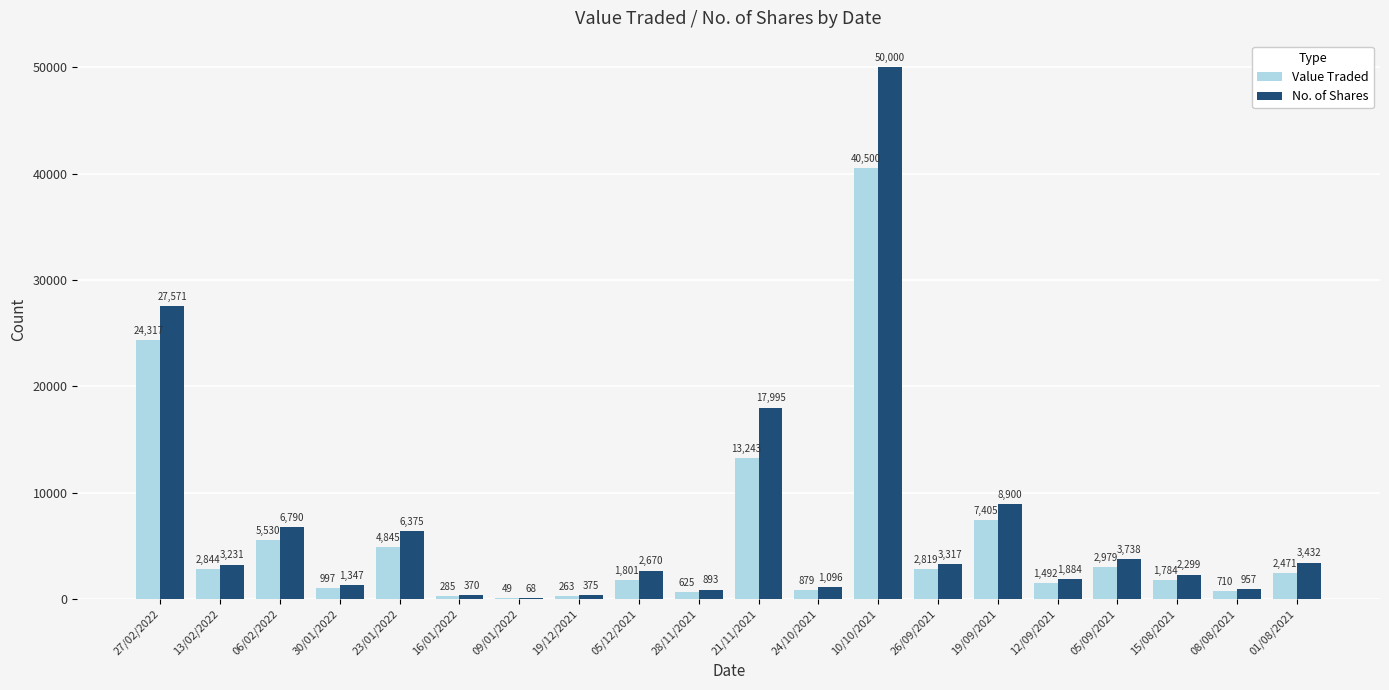

What is the total value across all series at 19/09/2021?

16305